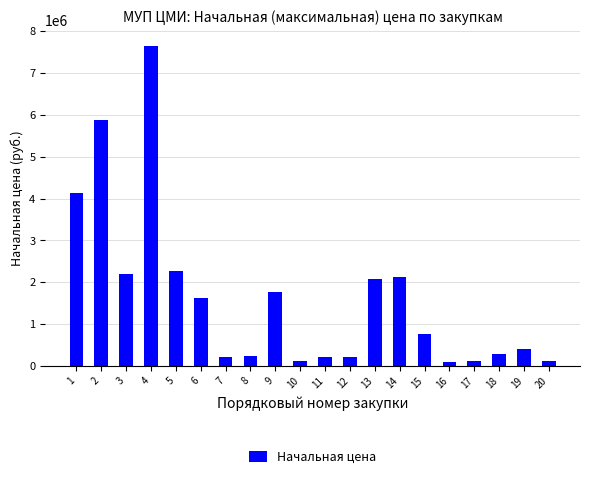

The value at 1 is 4141260.5. True or false?

True